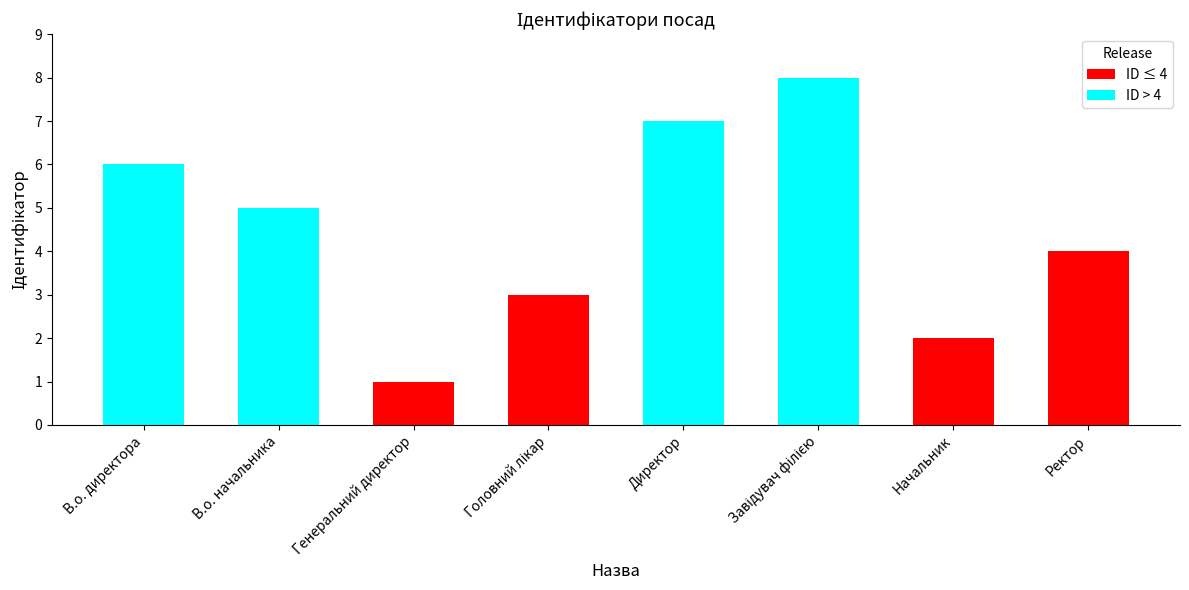

What position from the left is Ректор?

8